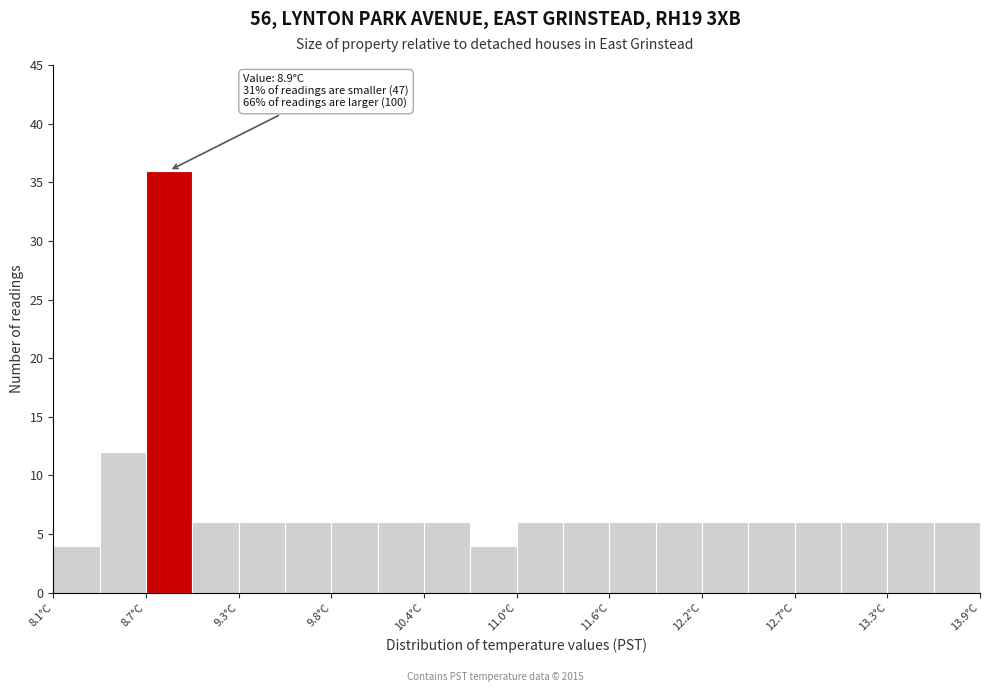

Around what value on the x-axis is the tallest bar? Give the approximate position of its centre, as read against the axis.

8.8